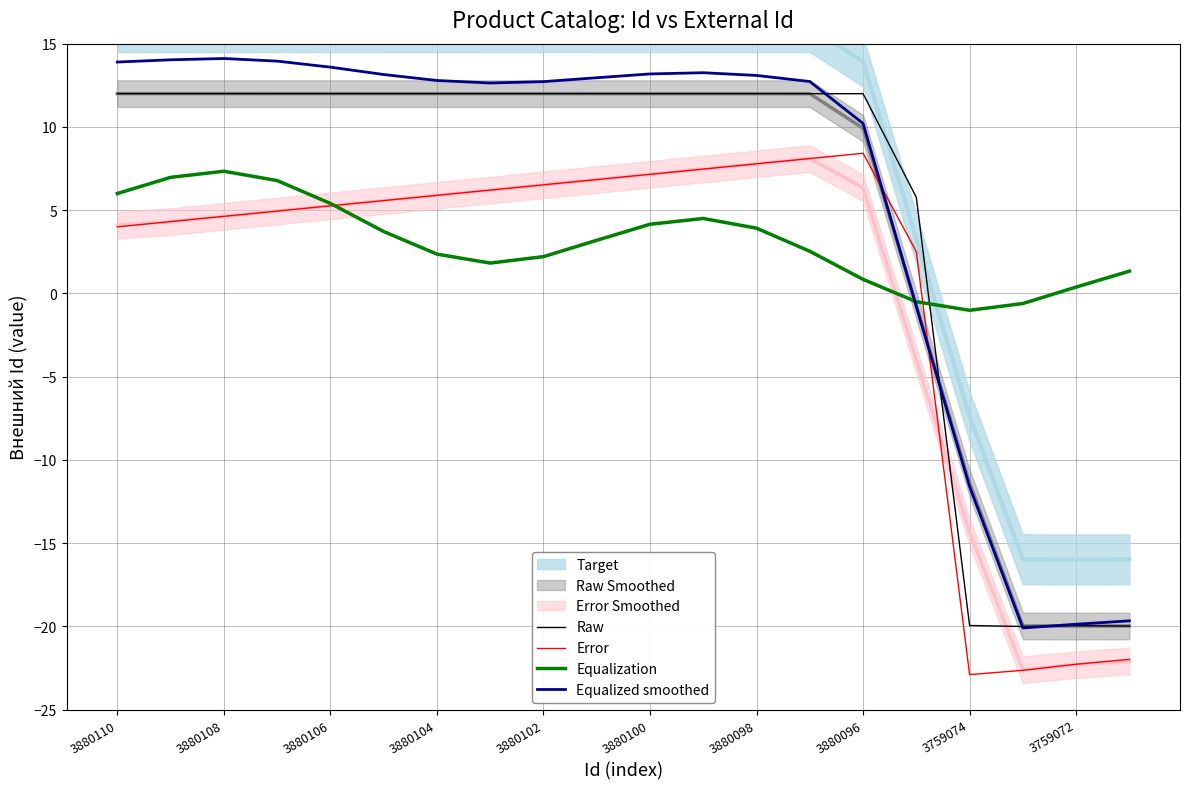

At which label is Raw closest to -4?

15